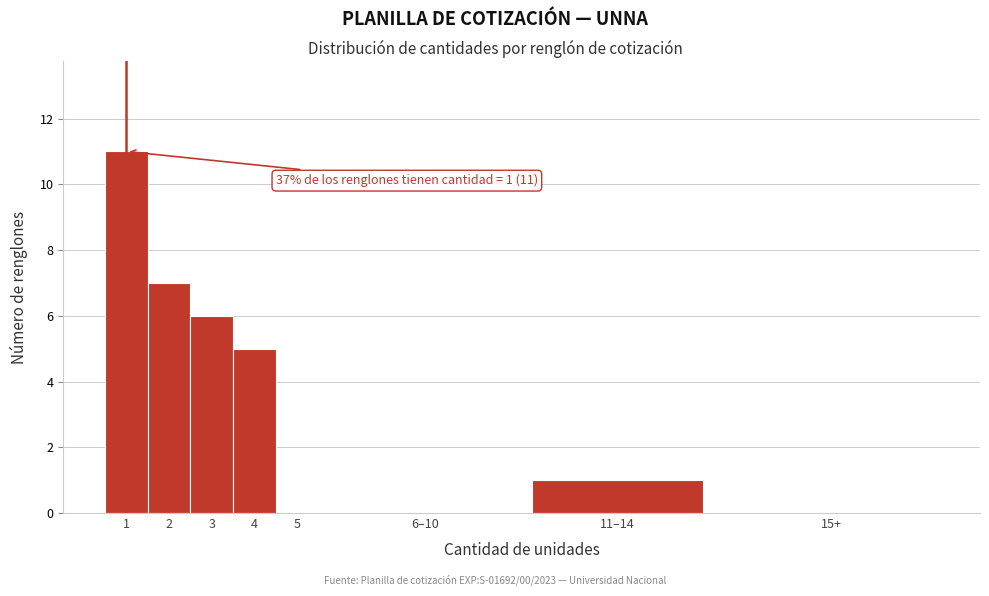

Reading right to left, transcribe all the data shown in this chart.

15+=0	11–14=1	6–10=0	5=0	4=5	3=6	2=7	1=11